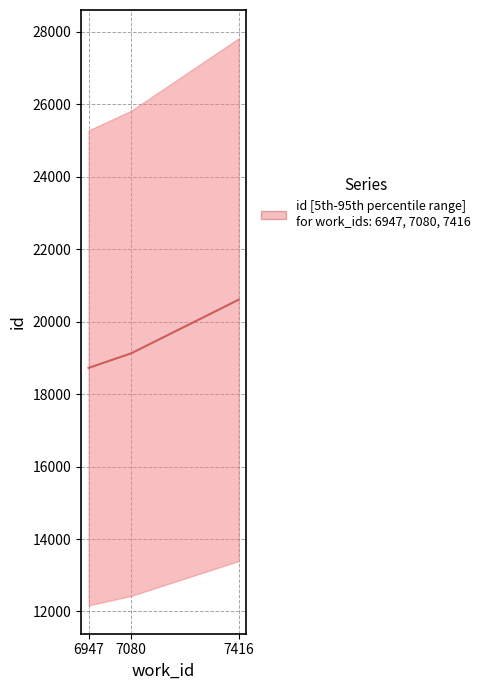

What is the sum of all values?

58448